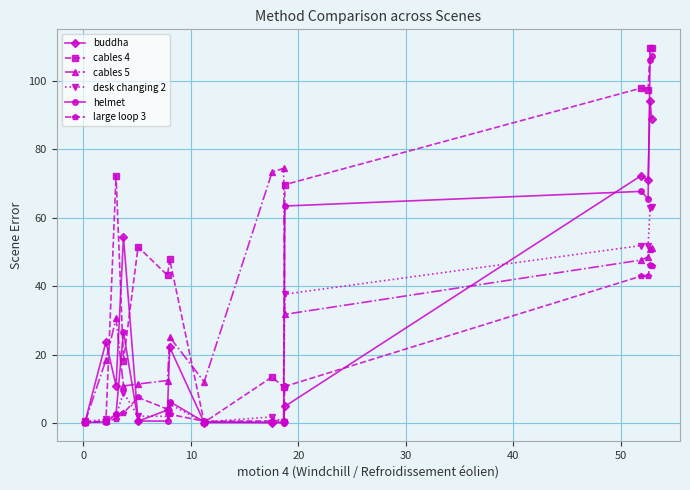

True or false: desk changing 2 has more than 0 points higher than both neighbors.

True